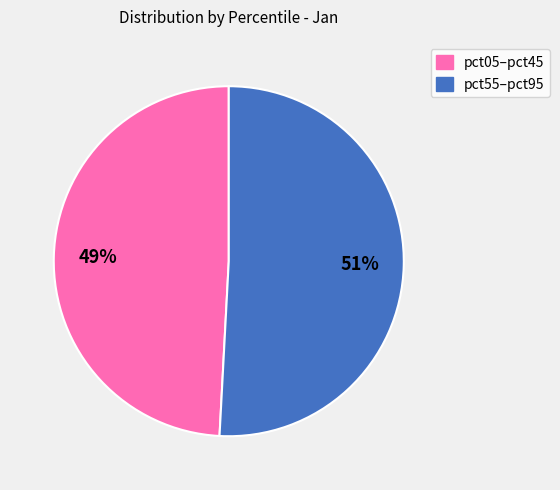

Is there any slice that represents more than half of the pie?

Yes